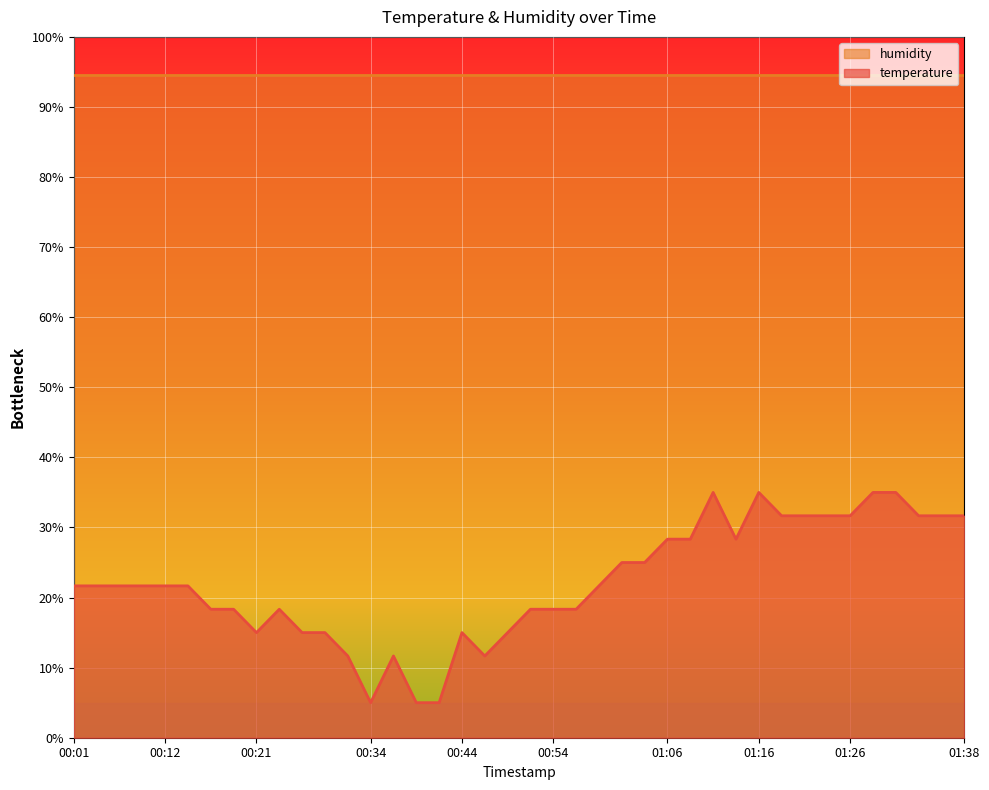

What is the label of the 12th point from the left?

00:29